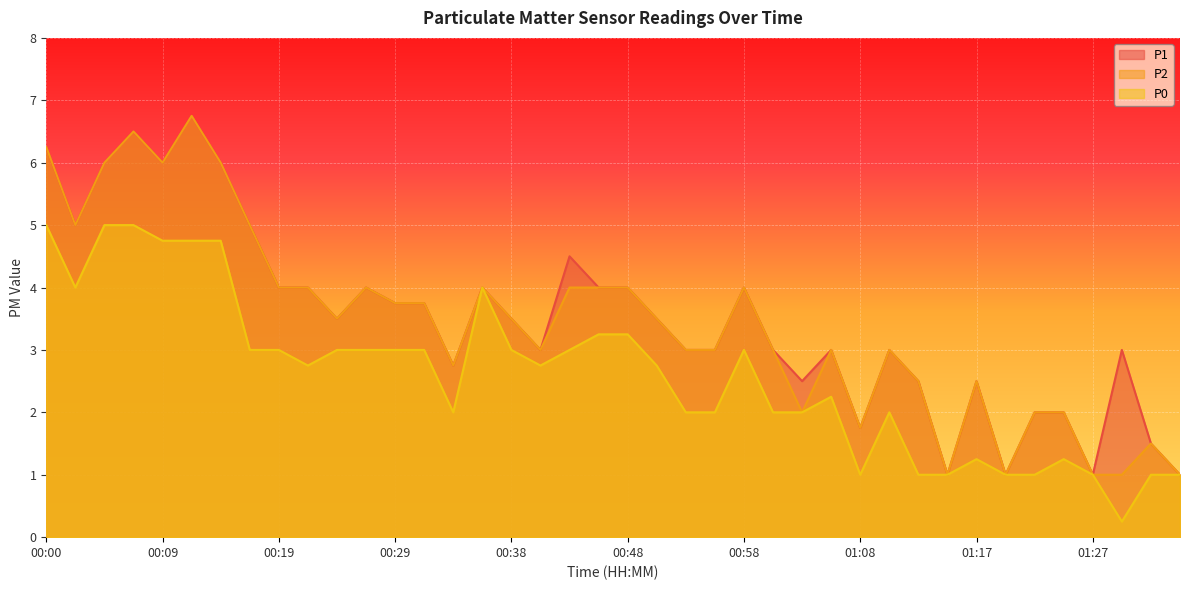

True or false: P1 has a value of 3.8 at 00:29.

True